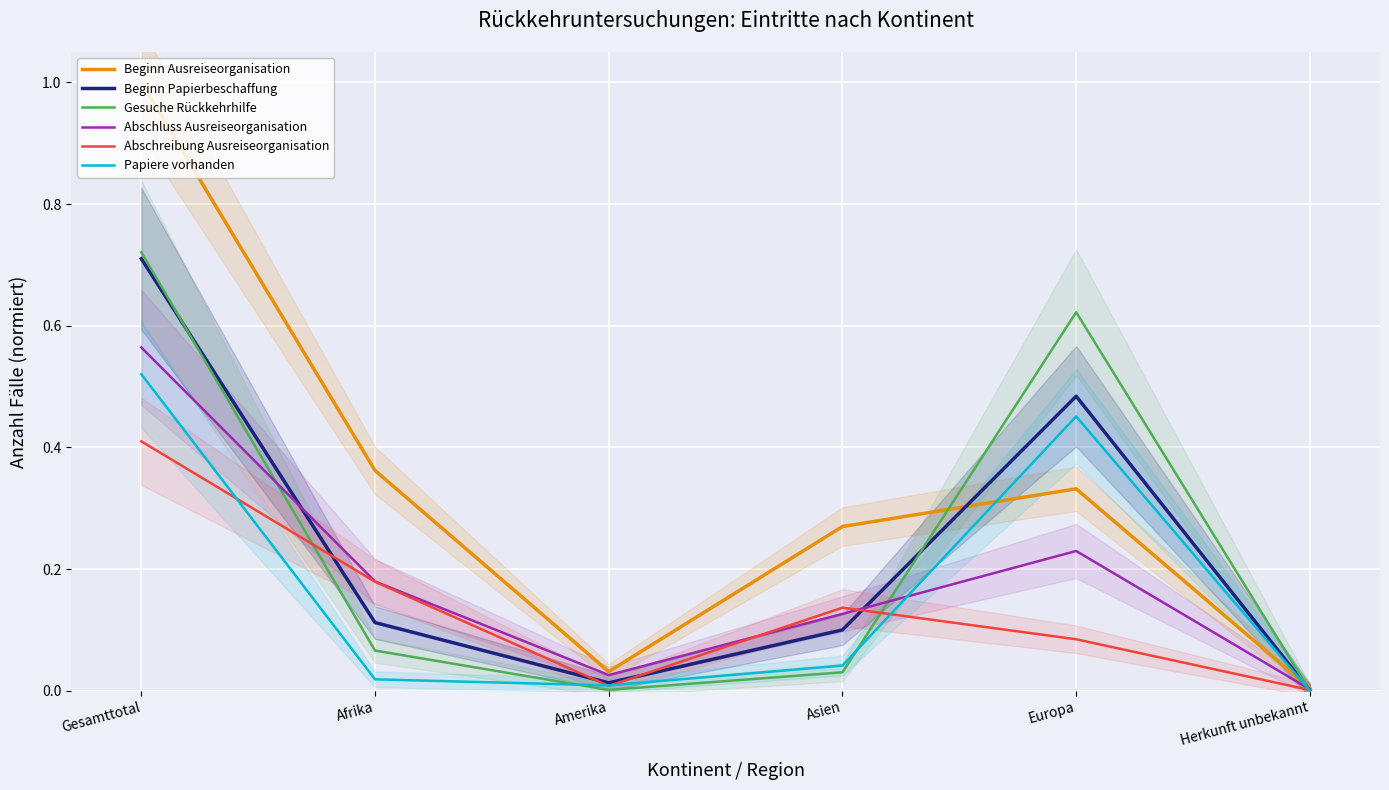

How many interior local valleys does the Beginn Ausreiseorganisation series have?

1